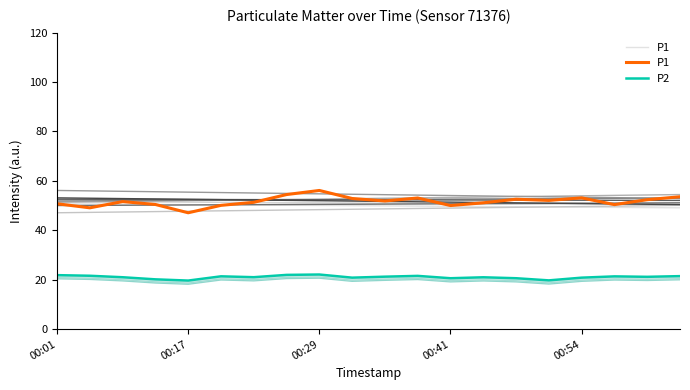

Read the P1 value at 18.

52.4